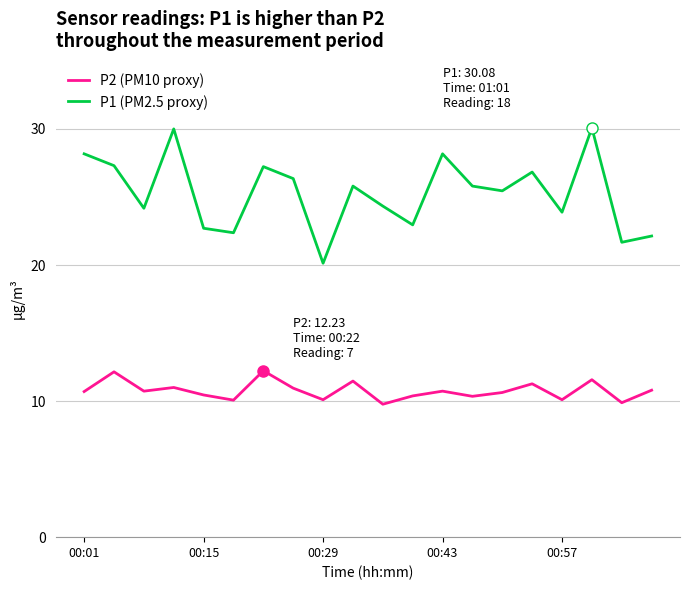

What is the greatest value displayed?

30.1